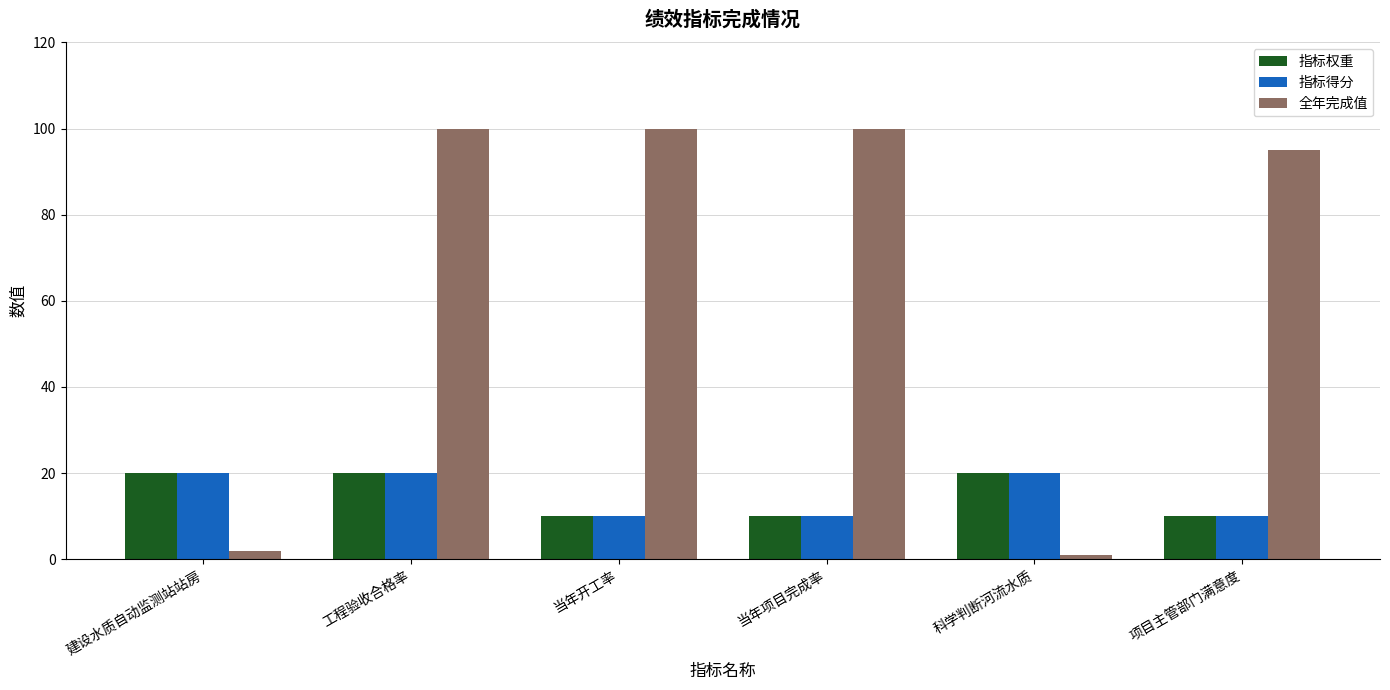

What is the label of the 6th bar from the left?

项目主管部门满意度